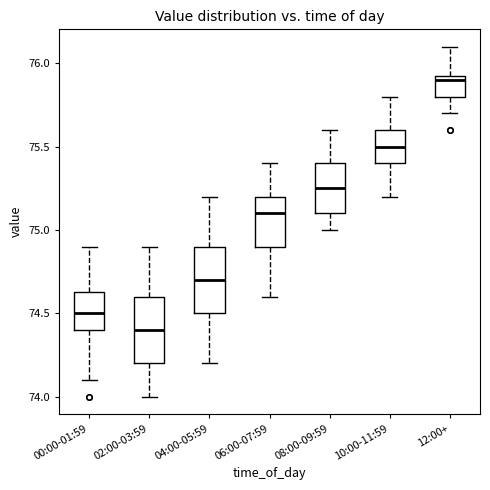

Which box's median line is the lowest?

02:00-03:59